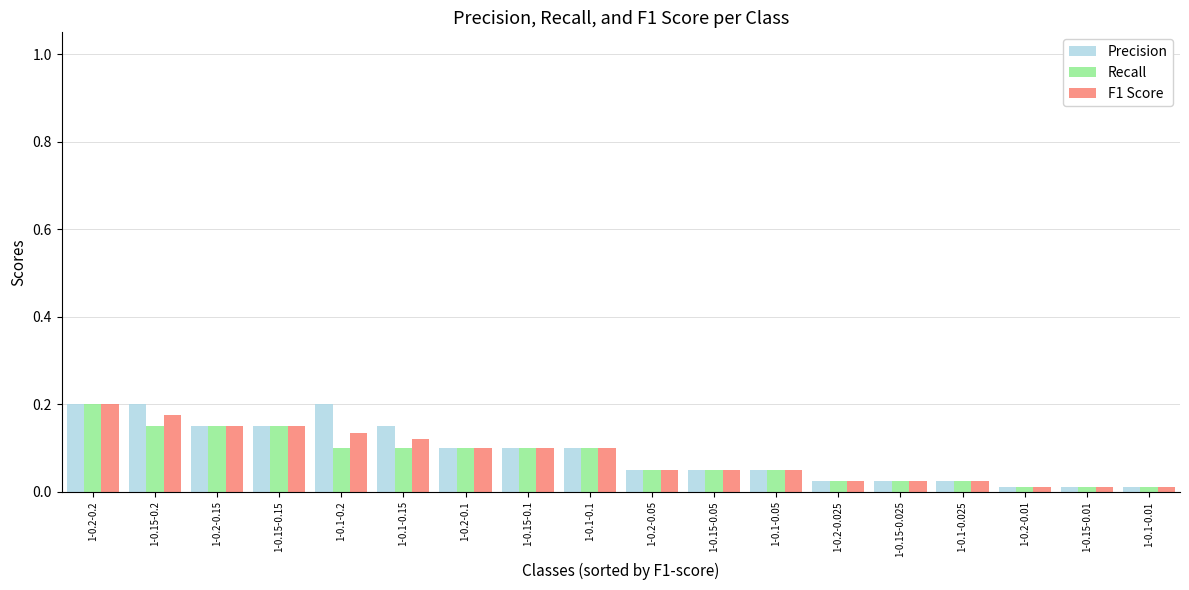

Which category has the highest value in the Recall series?

1-0.2-0.2